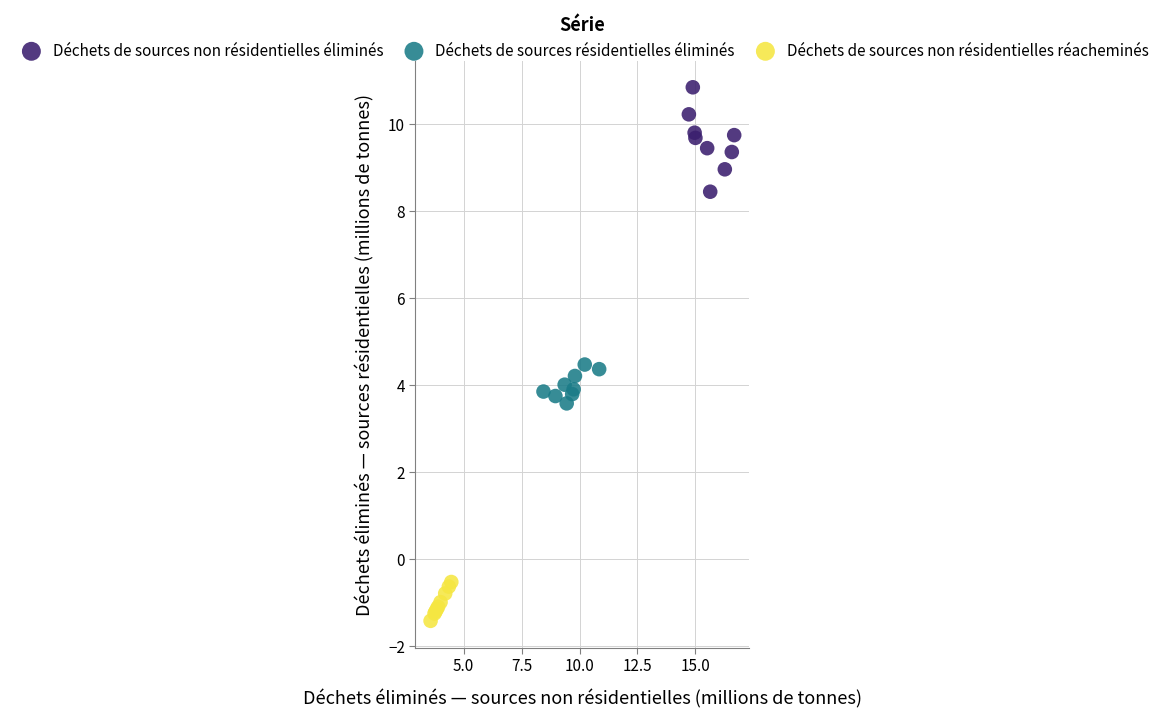

What are all the series names shown in the legend?

Déchets de sources non résidentielles éliminés, Déchets de sources résidentielles éliminés, Déchets de sources non résidentielles réacheminés